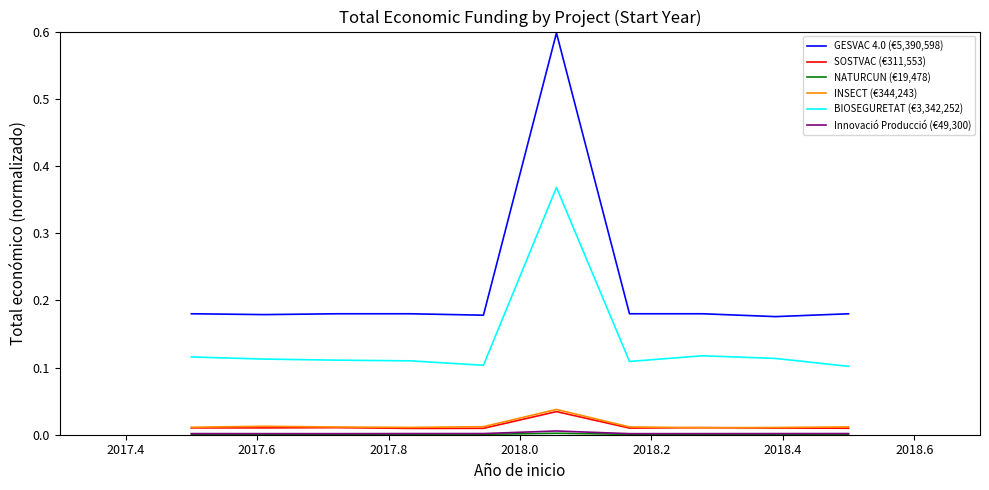

True or false: SOSTVAC (€311,553) and GESVAC 4.0 (€5,390,598) cross at least once.

False